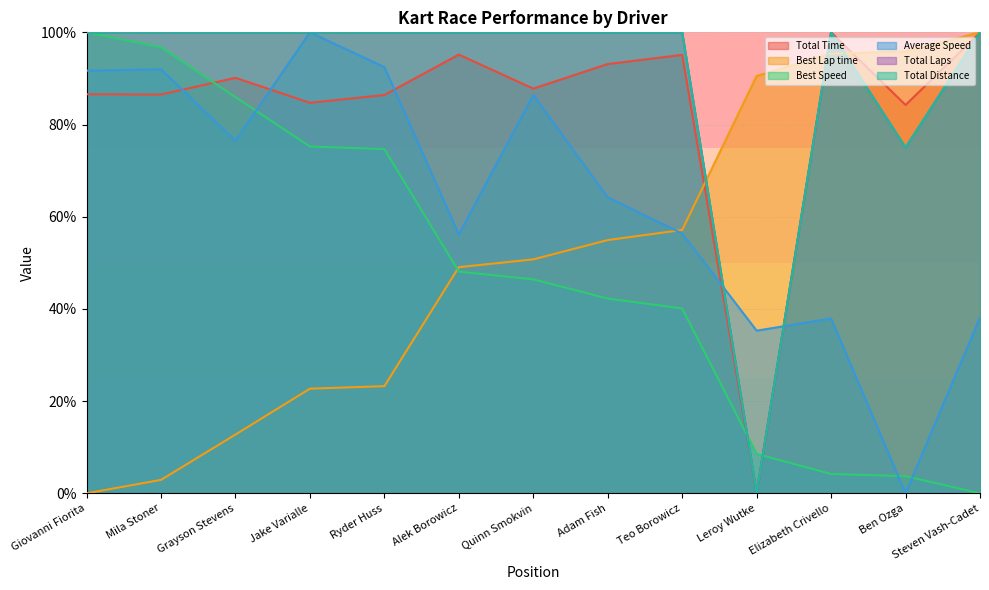

At which category does the chart reach its minimum across all series?

Leroy Wutke